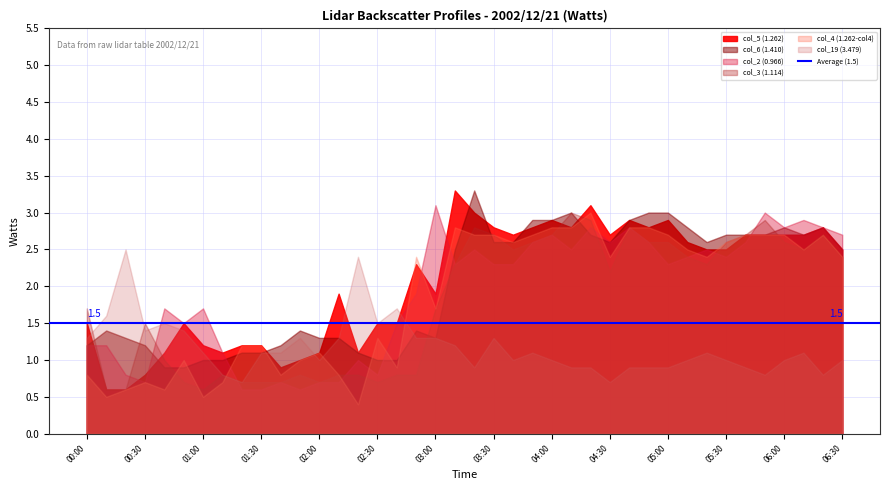

Reading right to left, what are all the values shown in this chart?

col_5 (1.262): 39=2.5	38=2.8	37=2.7	36=2.7	35=2.7	34=2.7	33=2.5	32=2.5	31=2.6	30=2.9	29=2.8	28=2.9	27=2.7	26=3.1	25=2.8	24=2.9	23=2.8	22=2.7	21=2.8	20=3.0	19=3.3	18=1.9	17=2.3	16=1.5	15=1.5	14=1.1	13=1.9	12=1.1	11=1.0	10=0.9	9=1.2	8=1.2	7=1.1	6=1.2	5=1.5	4=1.1	3=0.8	2=0.6	1=0.6	0=1.5
col_6 (1.410): 39=2.5	38=2.8	37=2.7	36=2.8	35=2.7	34=2.7	33=2.7	32=2.6	31=2.8	30=3.0	29=3.0	28=2.9	27=2.6	26=2.7	25=3.0	24=2.9	23=2.9	22=2.6	21=2.6	20=3.3	19=2.5	18=1.3	17=1.4	16=1.0	15=1.0	14=1.1	13=1.3	12=1.3	11=1.4	10=1.2	9=1.1	8=1.1	7=1.0	6=1.0	5=0.9	4=0.9	3=1.2	2=1.3	1=1.4	0=1.2
col_2 (0.966): 39=2.7	38=2.8	37=2.9	36=2.8	35=3.0	34=2.6	33=2.4	32=2.5	31=2.4	30=2.3	29=2.6	28=2.8	27=2.6	26=2.8	25=2.5	24=2.7	23=2.6	22=2.3	21=2.3	20=2.5	19=2.3	18=3.1	17=1.9	16=1.5	15=0.8	14=1.0	13=0.7	12=0.7	11=0.6	10=0.7	9=0.6	8=0.6	7=1.1	6=1.7	5=1.5	4=1.7	3=0.7	2=0.8	1=1.2	0=1.2
col_3 (1.114): 39=2.4	38=2.7	37=2.5	36=2.6	35=2.9	34=2.7	33=2.6	32=2.3	31=2.4	30=2.6	29=2.6	28=2.8	27=2.2	26=2.9	25=3.0	24=2.7	23=2.6	22=2.5	21=2.7	20=2.8	19=2.3	18=1.7	17=0.8	16=0.8	15=0.7	14=0.8	13=0.8	12=0.7	11=0.8	10=0.7	9=0.7	8=0.7	7=0.8	6=0.6	5=0.7	4=1.0	3=1.5	2=0.6	1=0.6	0=1.7
col_4 (1.262-col4): 39=2.4	38=2.7	37=2.5	36=2.7	35=2.7	34=2.7	33=2.6	32=2.4	31=2.5	30=2.7	29=2.8	28=2.8	27=2.4	26=3.0	25=2.8	24=2.8	23=2.7	22=2.6	21=2.7	20=2.7	19=2.8	18=1.7	17=2.4	16=0.9	15=1.3	14=0.4	13=0.8	12=1.1	11=1.0	10=0.8	9=1.2	8=1.2	7=0.7	6=0.5	5=1.0	4=0.6	3=0.7	2=0.6	1=0.5	0=0.8
col_19 (3.479): 39=1.0	38=0.8	37=1.1	36=1.0	35=0.8	34=0.9	33=1.0	32=1.1	31=1.0	30=0.9	29=0.9	28=0.9	27=0.7	26=0.9	25=0.9	24=1.0	23=1.1	22=1.0	21=1.3	20=0.9	19=1.2	18=1.3	17=1.3	16=1.7	15=1.5	14=2.4	13=1.3	12=1.0	11=1.3	10=1.1	9=1.1	8=0.7	7=0.8	6=1.1	5=1.4	4=1.5	3=1.4	2=2.5	1=1.6	0=1.3